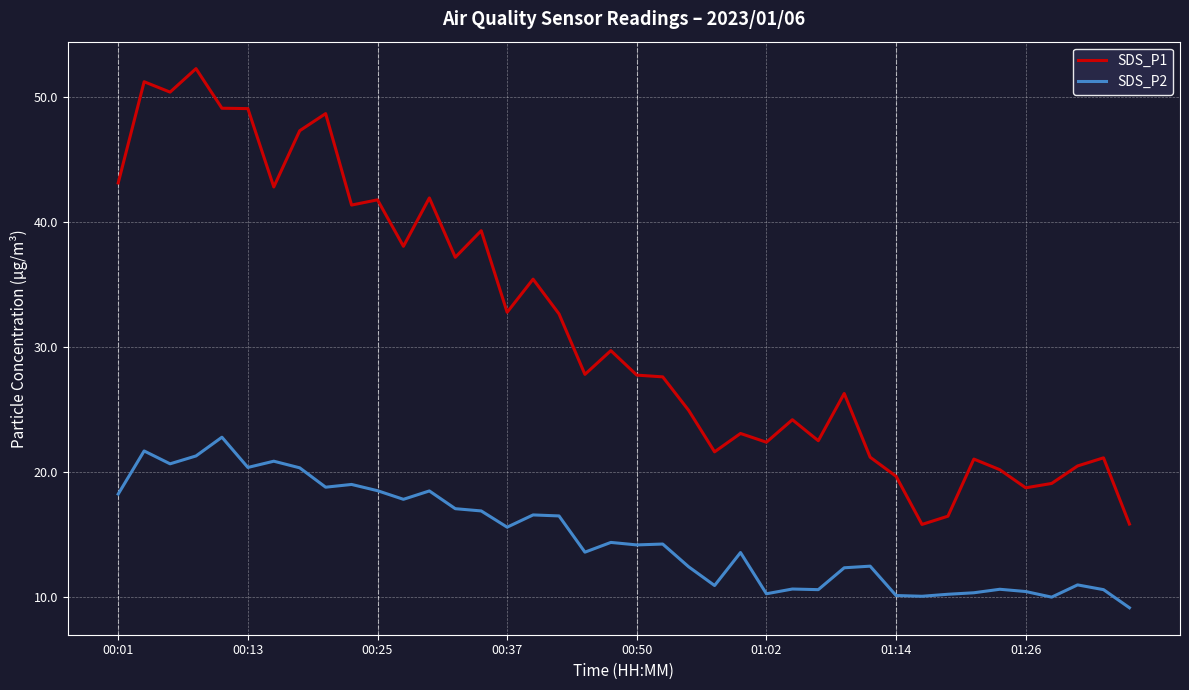

True or false: SDS_P2 and SDS_P1 intersect in this chart.

False